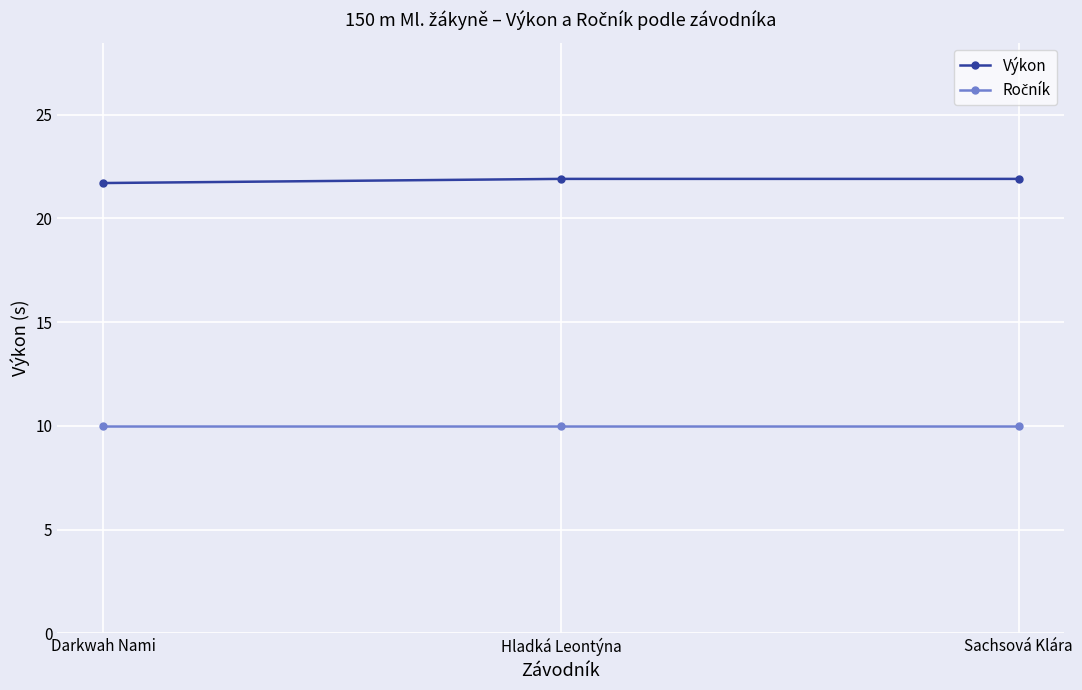

What is the smallest value displayed?

10.0